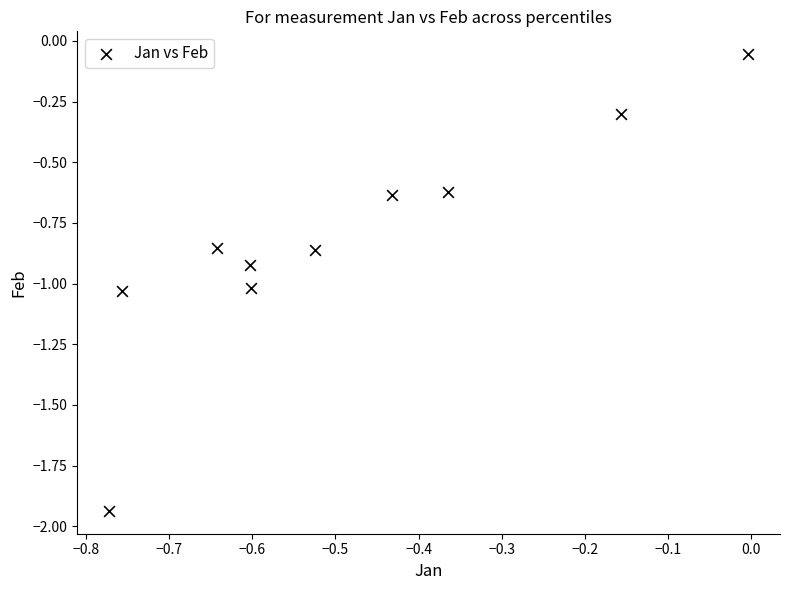

What is the range of X values (max minus min)?

0.8